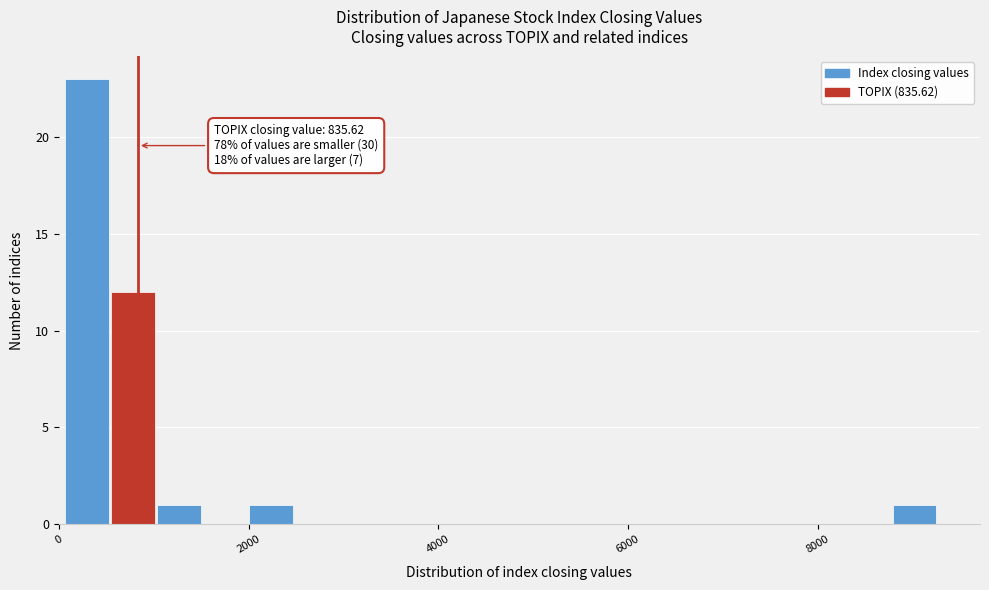

Read against the x-axis, roughly where is the centre of the tallest bar?

200